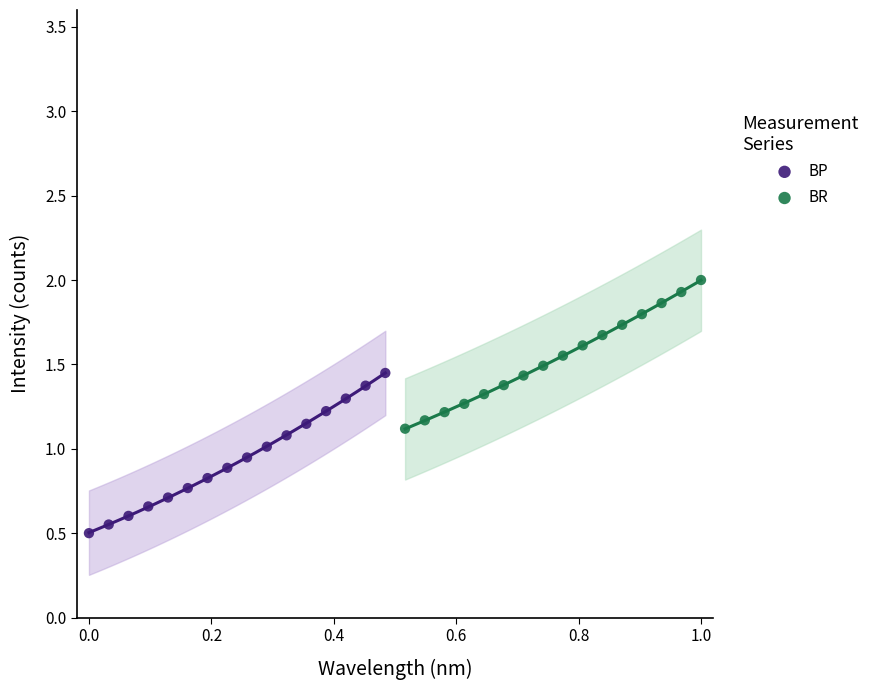

Which series contains the highest Y value?

BR